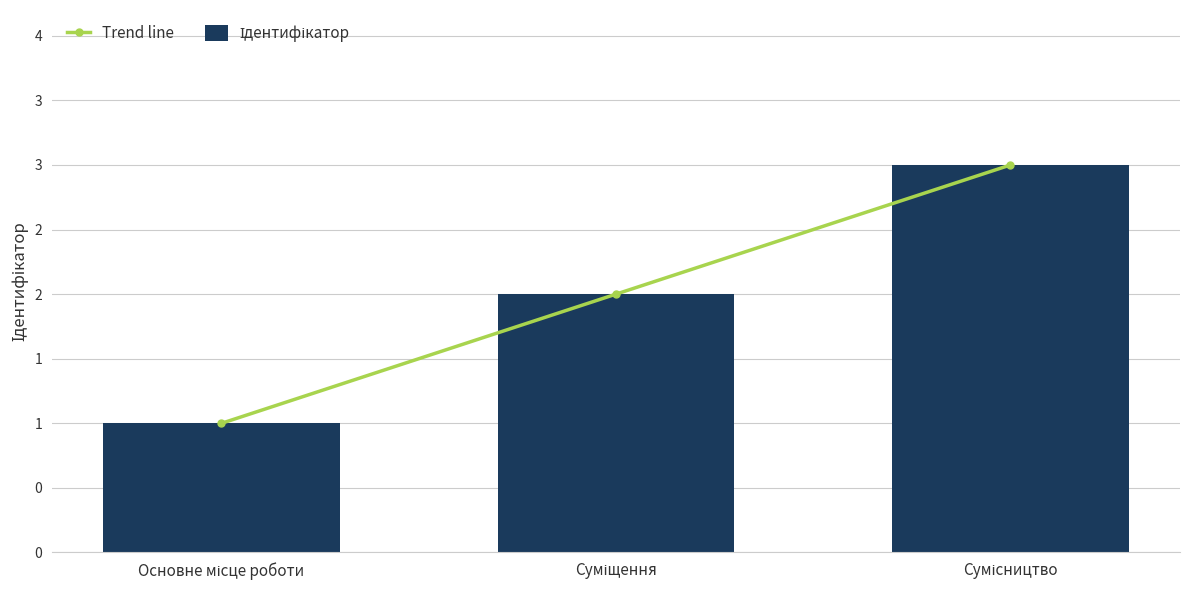

What is the value of the Trend line bar at the 3rd from the left?

3